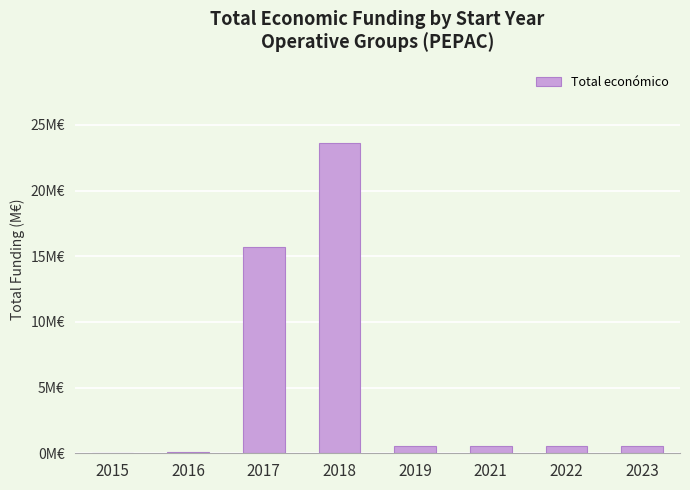

Where is the data nearest to the value 11?

2017